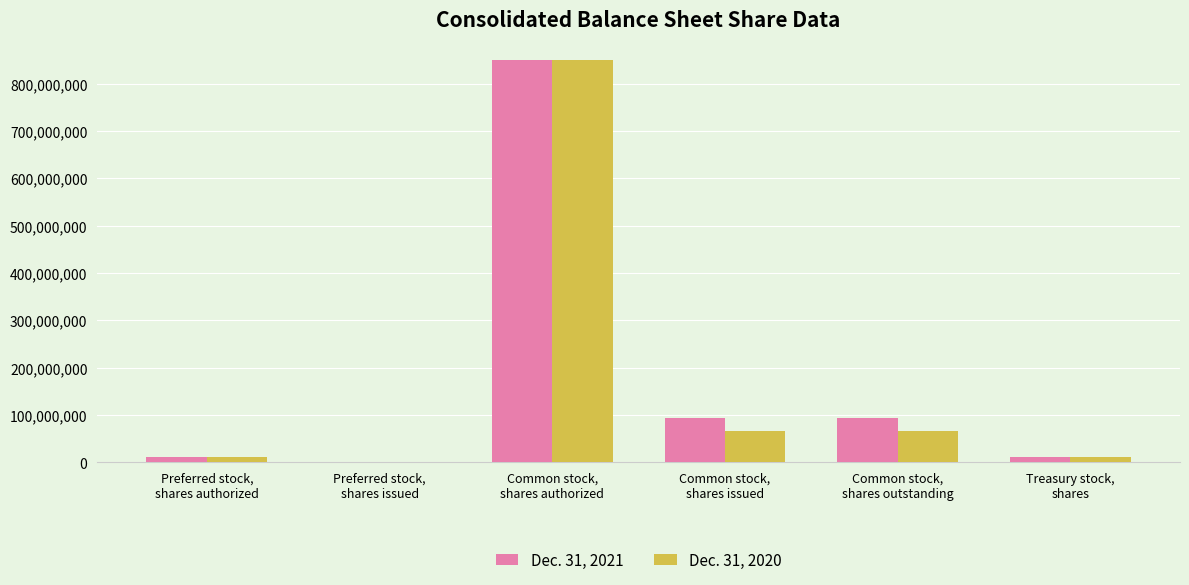

How many values in Dec. 31, 2021 are above zero?

5